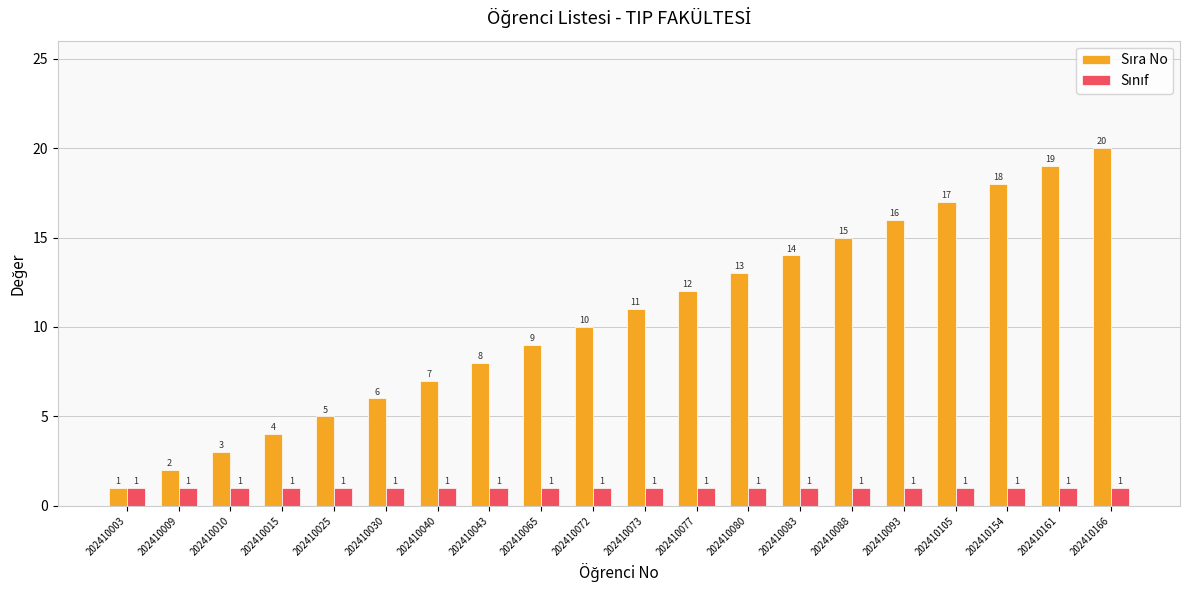

What is the spread (max minus min) of values at 202410072?

9